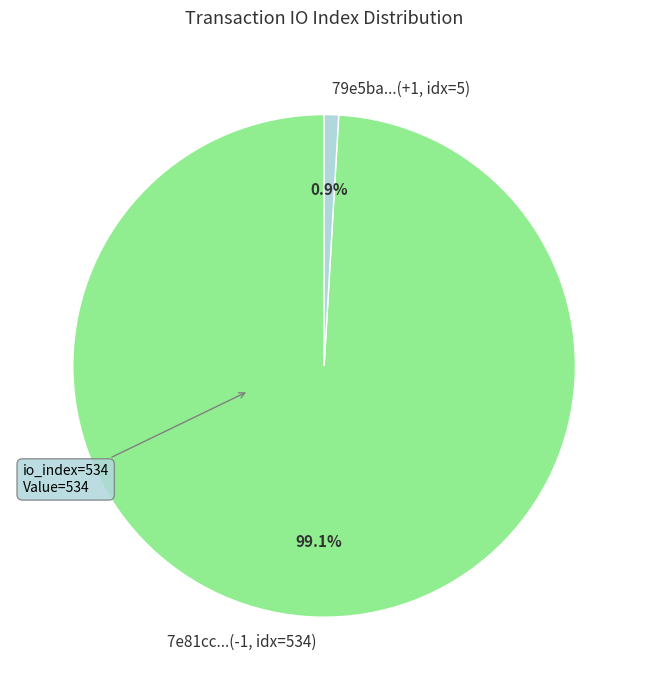

Is there a majority slice in this chart?

Yes